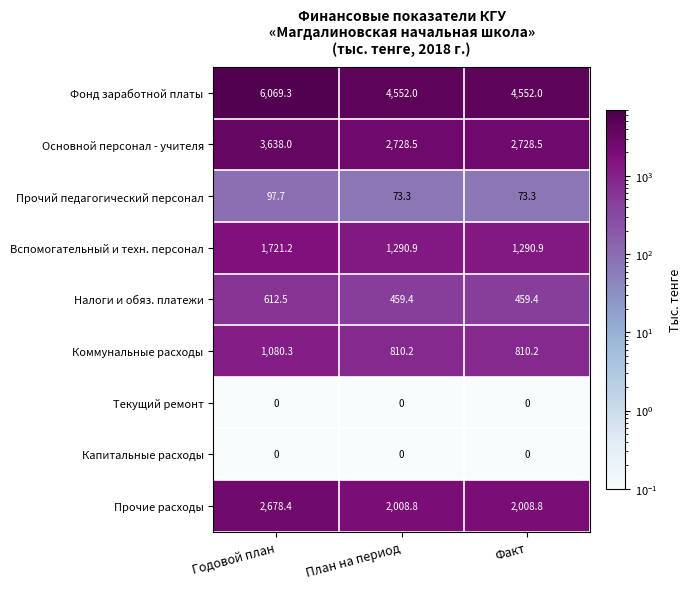

Count the number of data series in this chart.

9